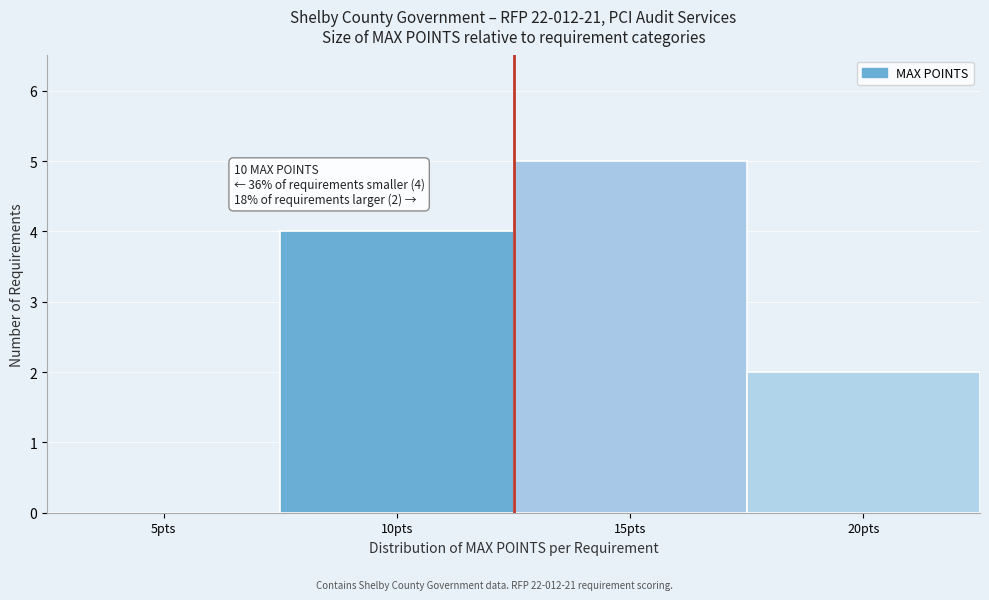

Reading left to right, extract all data points from this chart.

5pts=0	10pts=4	15pts=5	20pts=2